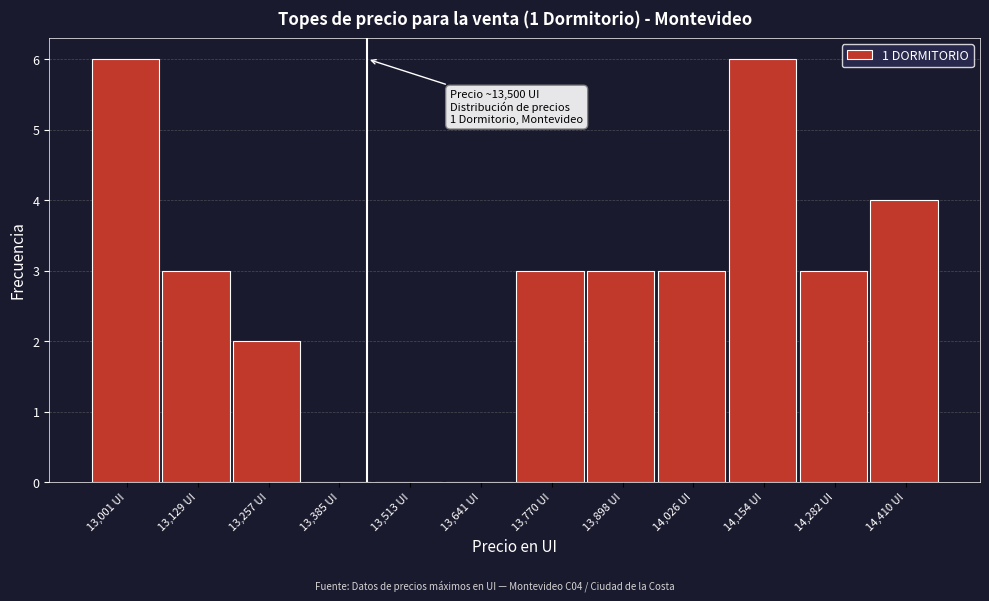

Reading left to right, extract all data points from this chart.

13,001 UI=6	13,129 UI=3	13,257 UI=2	13,385 UI=0	13,513 UI=0	13,641 UI=0	13,770 UI=3	13,898 UI=3	14,026 UI=3	14,154 UI=6	14,282 UI=3	14,410 UI=4